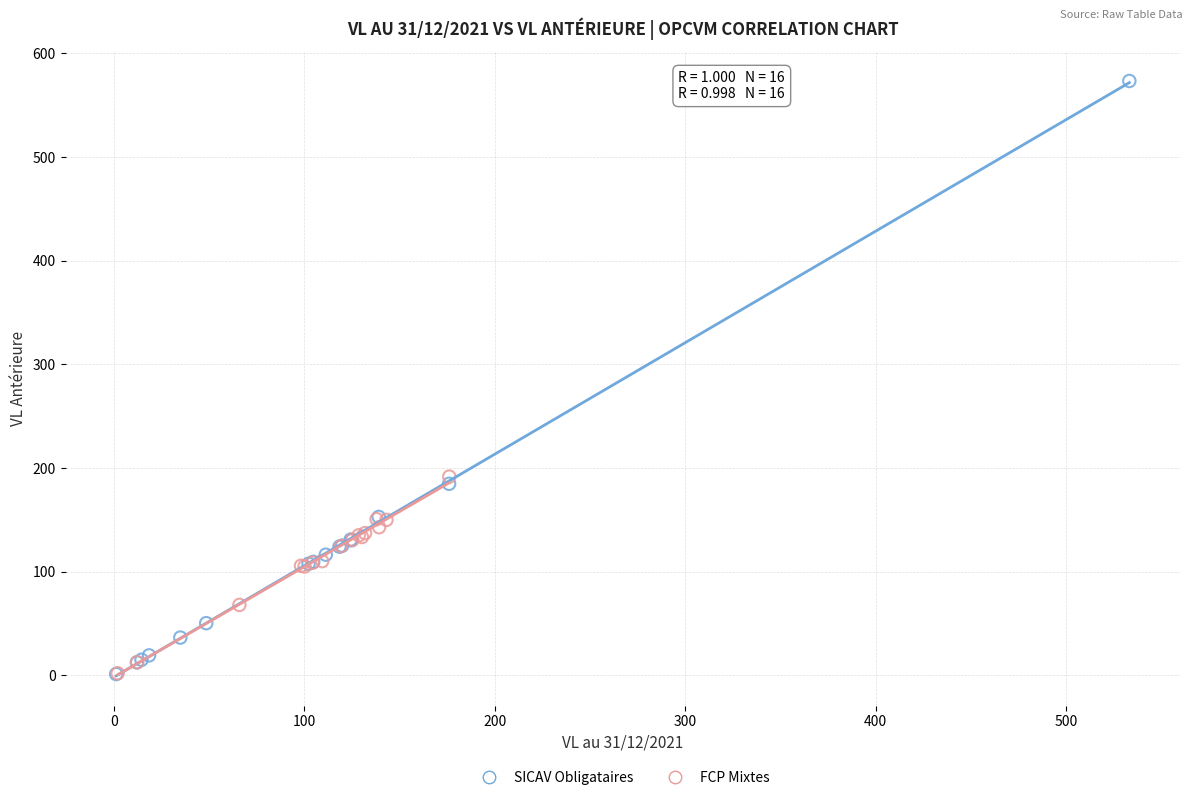

Which series reaches the maximum Y coordinate?

SICAV Obligataires